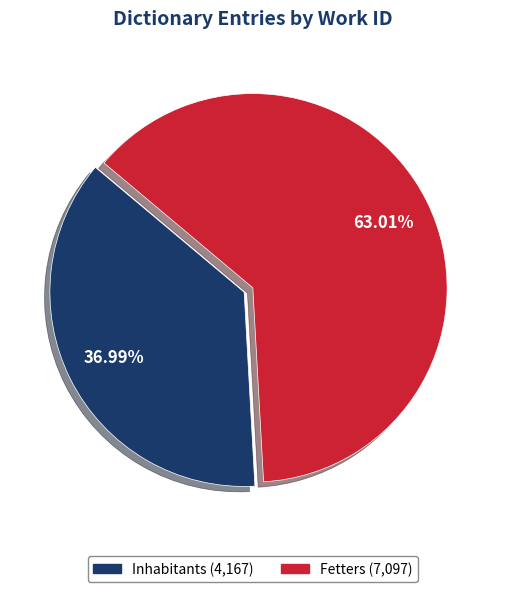

What is the smallest slice in the pie chart?

Inhabitants